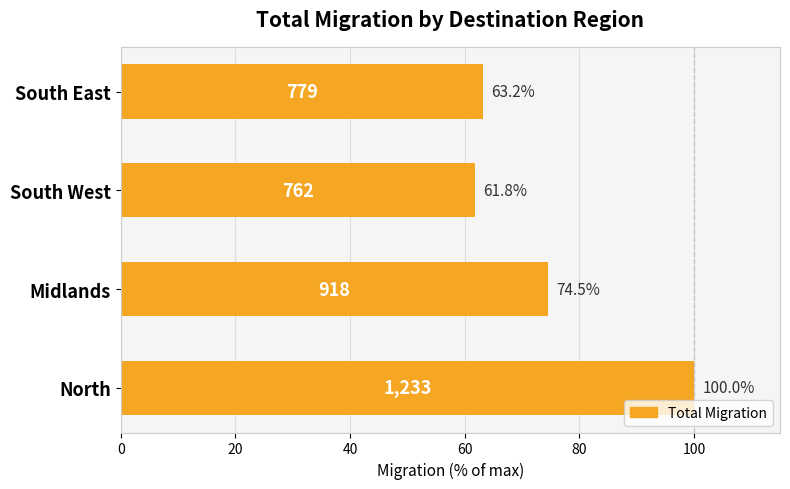

Are the bars grouped side by side (vs. stacked)?

No